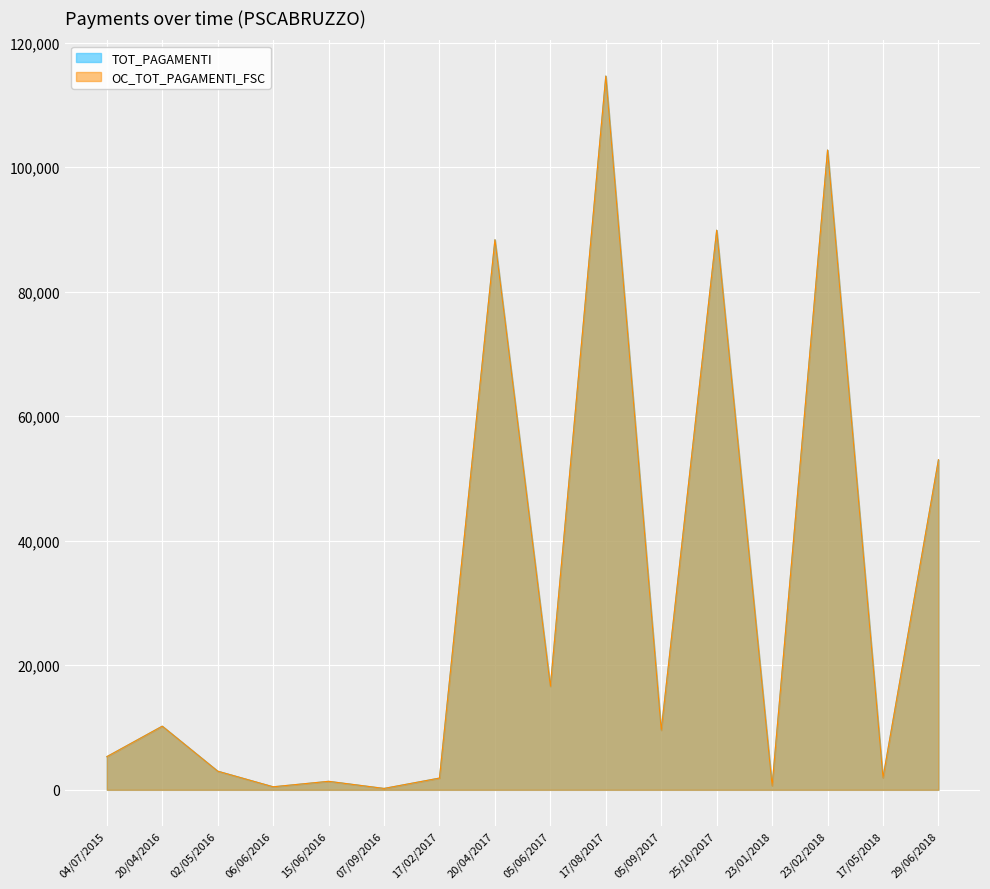

What is the difference between the TOT_PAGAMENTI values at 02/05/2016 and 23/01/2018?

2350.0